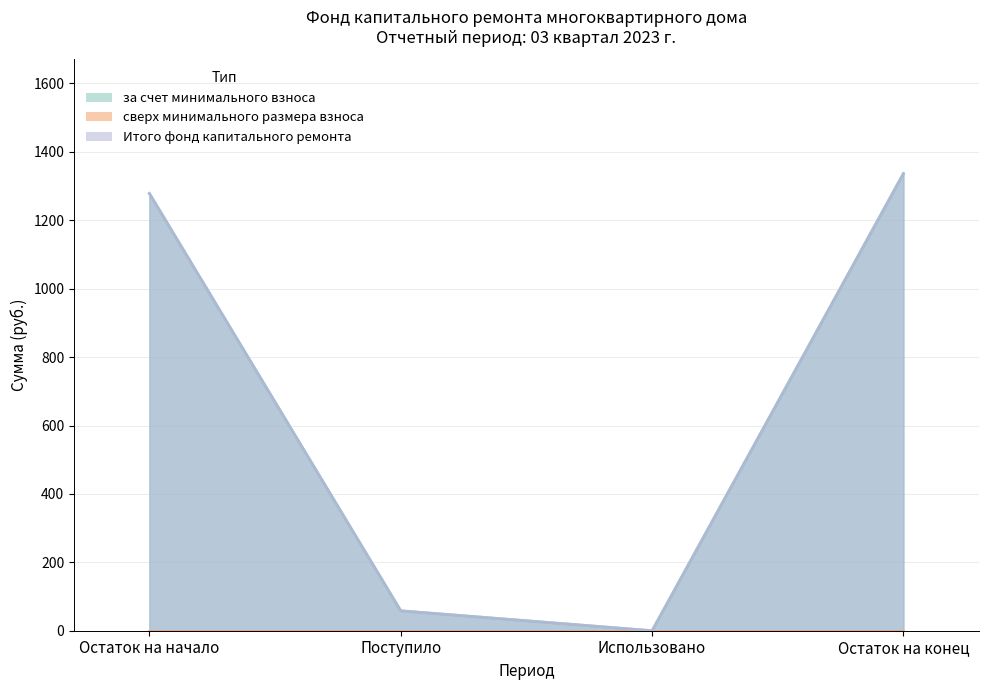

True or false: Итого фонд капитального ремонта and за счет минимального взноса intersect in this chart.

False